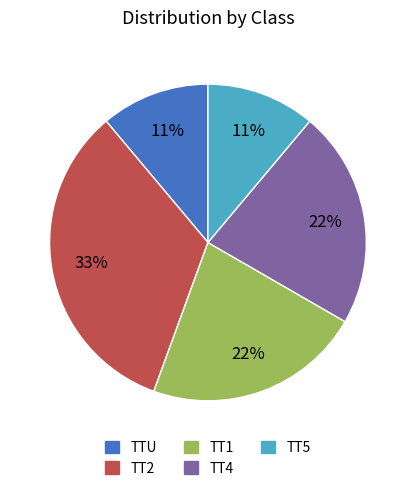

Between TTU and TT4, which is larger?

TT4